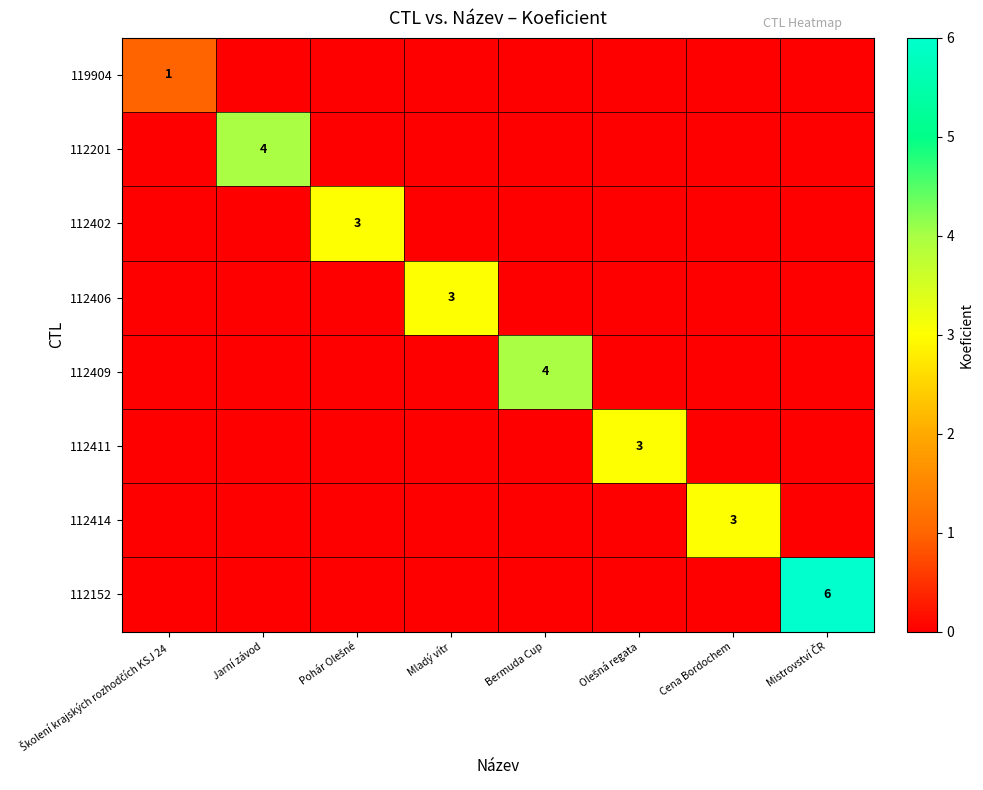

How many 112414 values are between 0 and 1?

7